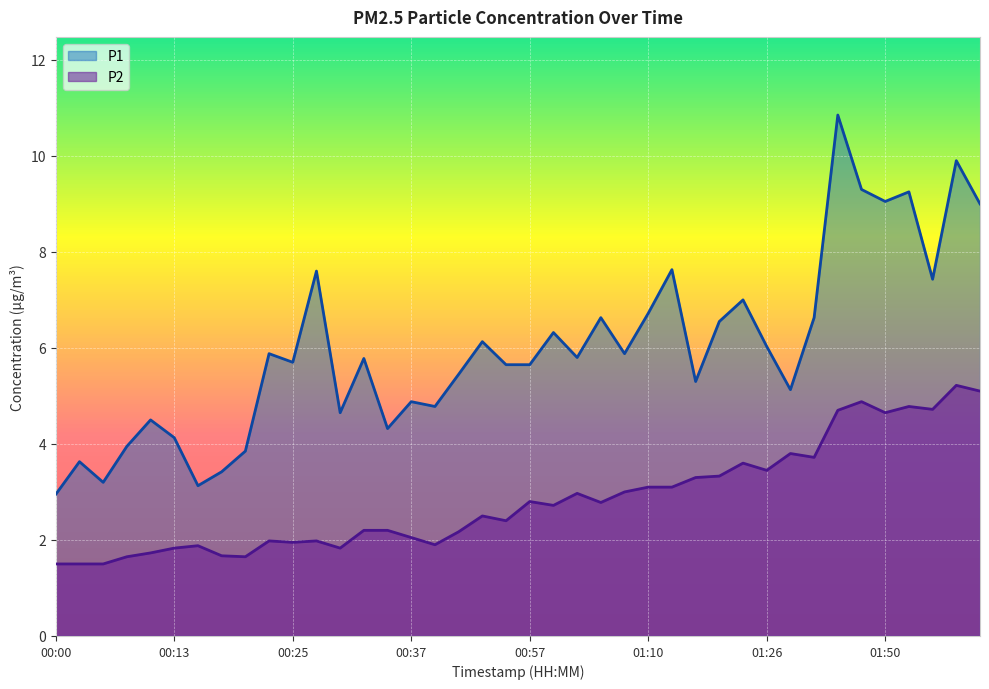

At which label is P1 closest to 6?

01:26